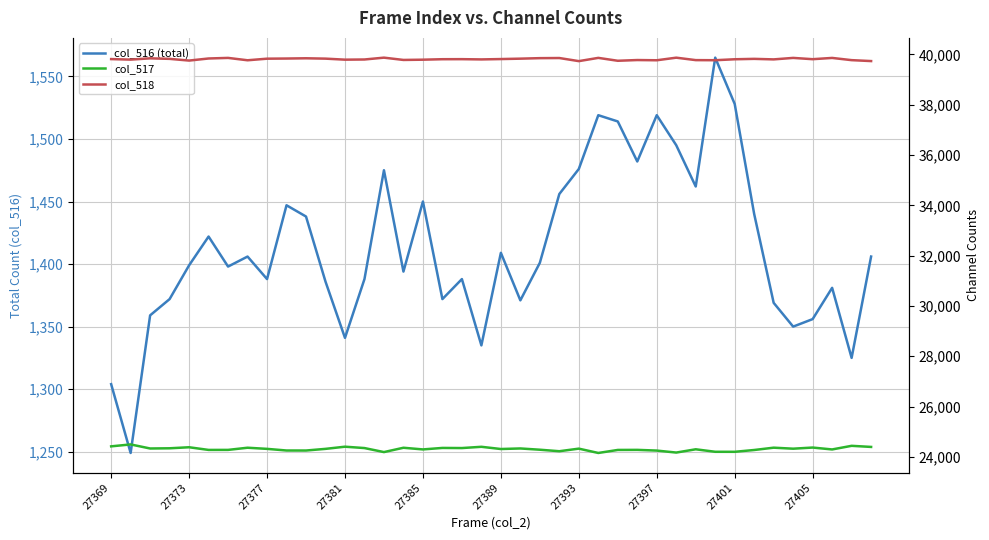

Reading left to right, list all the values displayed in this chart.

col_516 (total): 1304	1249	1359	1372	1399	1422	1398	1406	1388	1447	1438	1386	1341	1388	1475	1394	1450	1372	1388	1335	1409	1371	1401	1456	1476	1519	1514	1482	1519	1495	1462	1565	1528	1440	1369	1350	1356	1381	1325	1406
col_517: 24419	24495	24334	24342	24383	24277	24278	24364	24319	24254	24253	24319	24405	24351	24191	24363	24297	24356	24351	24401	24313	24335	24285	24225	24328	24156	24276	24279	24251	24172	24302	24203	24202	24274	24366	24326	24371	24296	24440	24396
col_518: 39812	39791	39842	39821	39753	39836	39859	39765	39828	39834	39844	39830	39789	39796	39869	39778	39788	39807	39809	39799	39813	39829	39849	39854	39731	39860	39745	39774	39765	39868	39771	39767	39805	39821	39800	39859	39808	39858	39770	39733